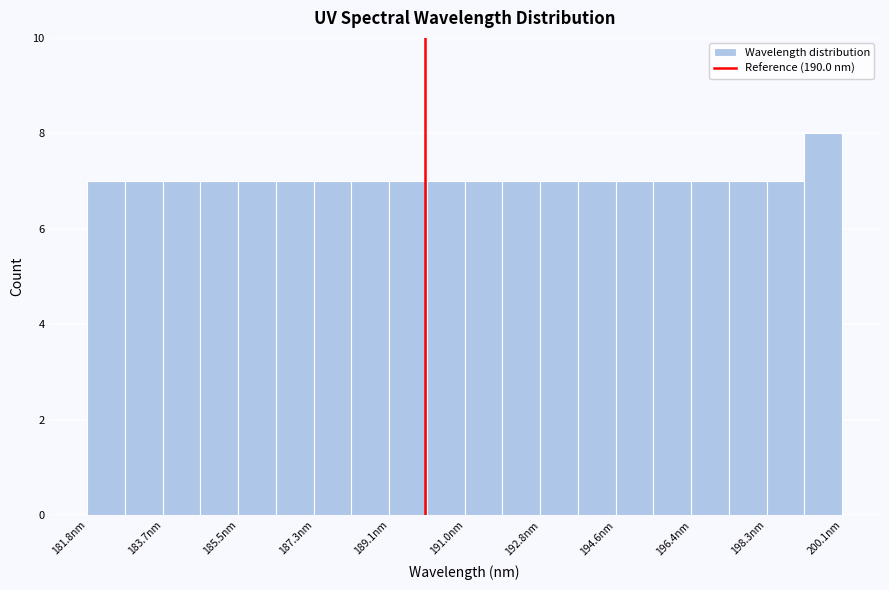

How tall is the bar that spans 190.0 to 191.0 on the x-axis? Neither the bar edges nor the heights are printed on the chart, so give them approximately, as read against the axes.

7